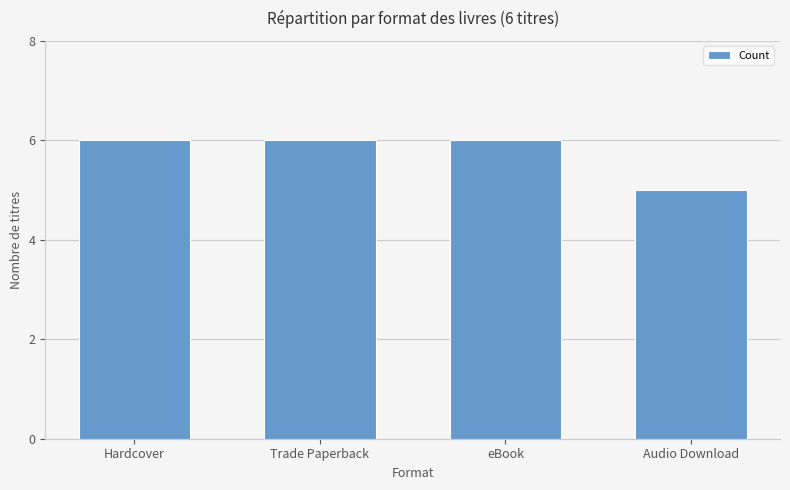

How many distinct data groups are displayed?

1